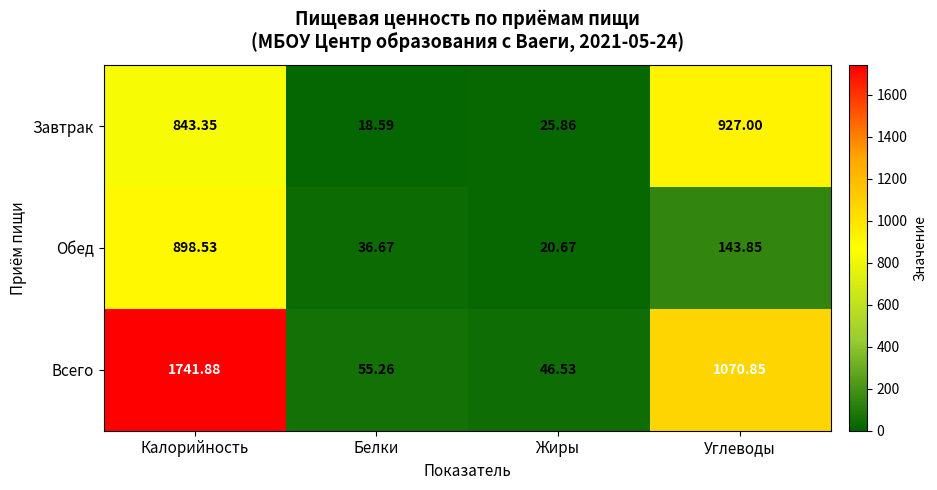

Which category has the lowest value across all series?

Белки